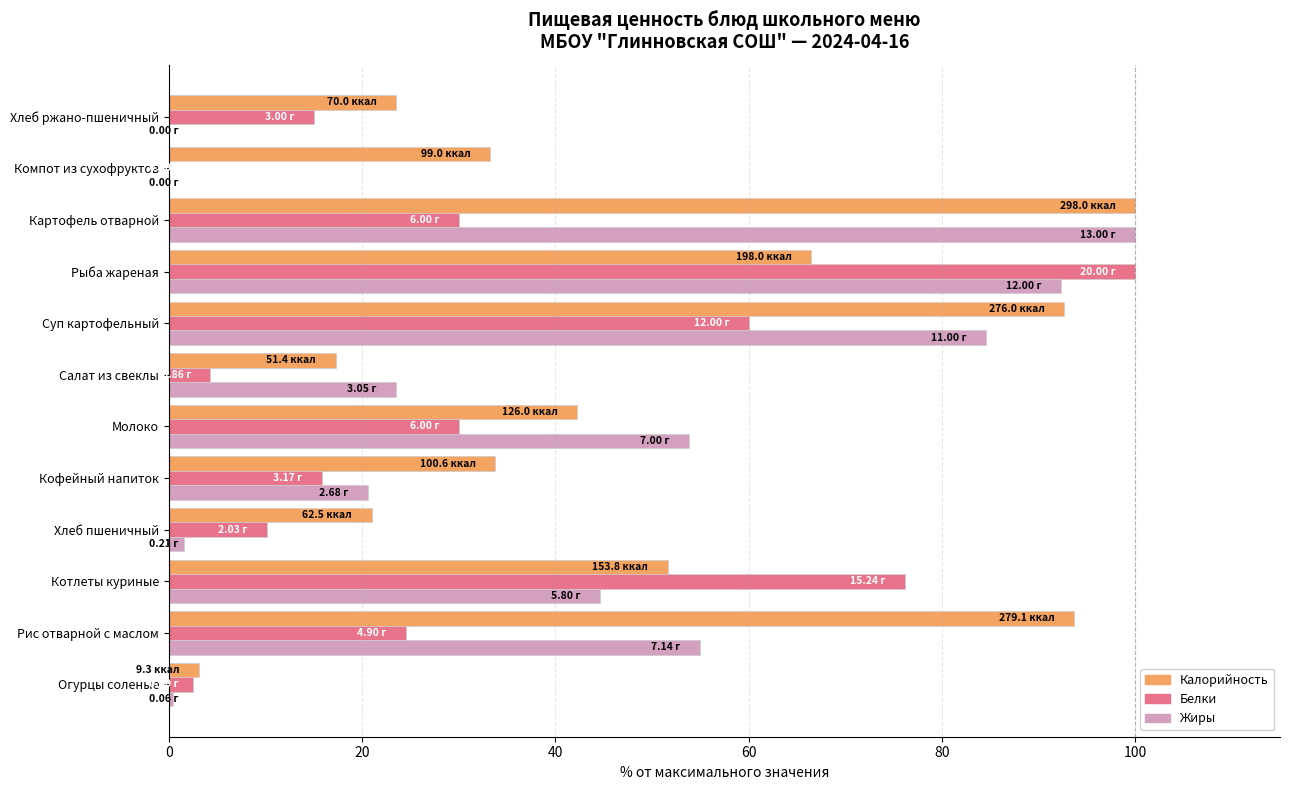

Which series has the largest total across all categories?

Калорийность